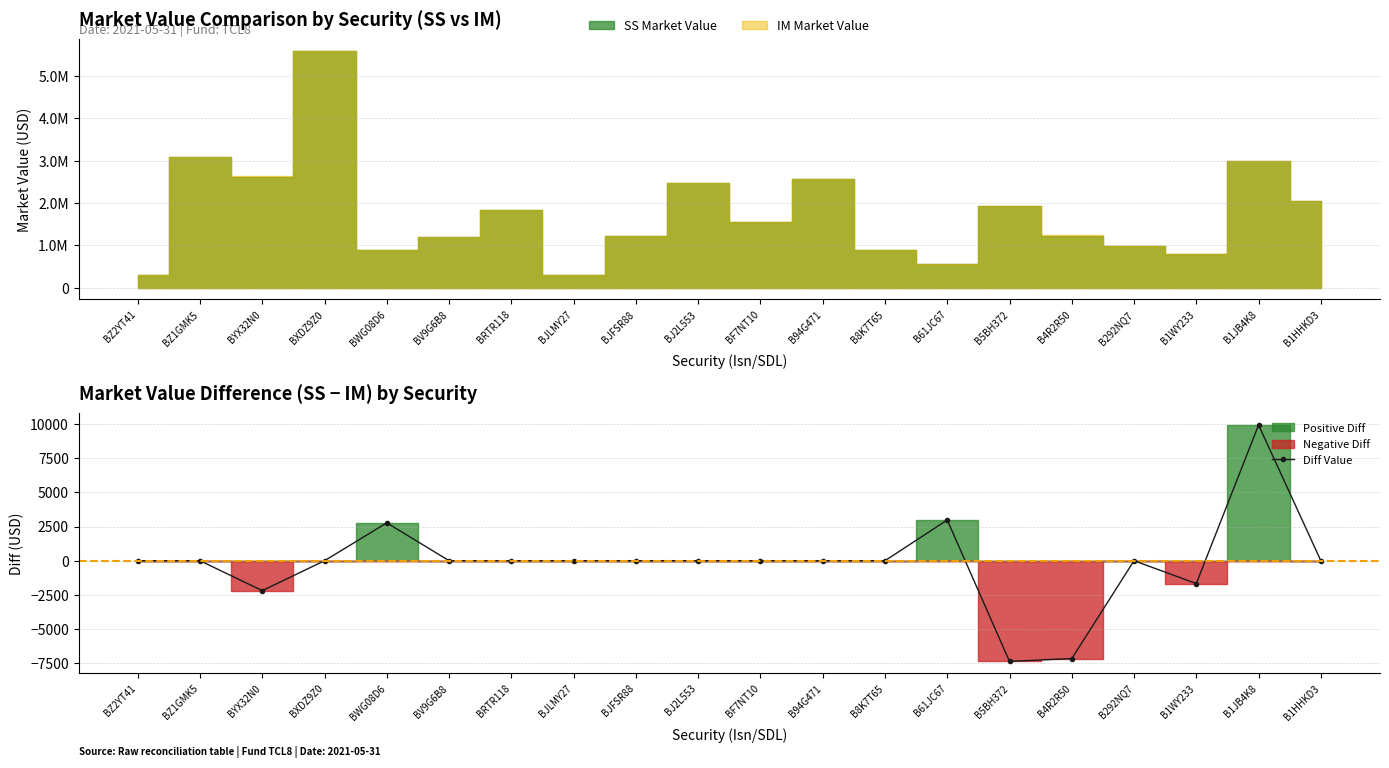

Which has a higher value, BJFSR88 or B94G471?

BJFSR88